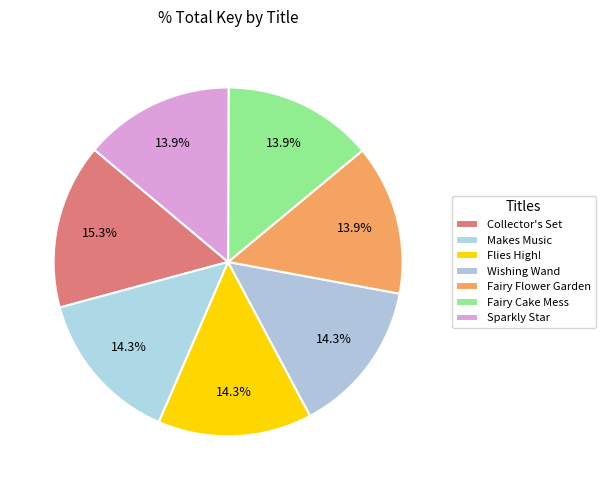

How many slices are in this pie chart?

7